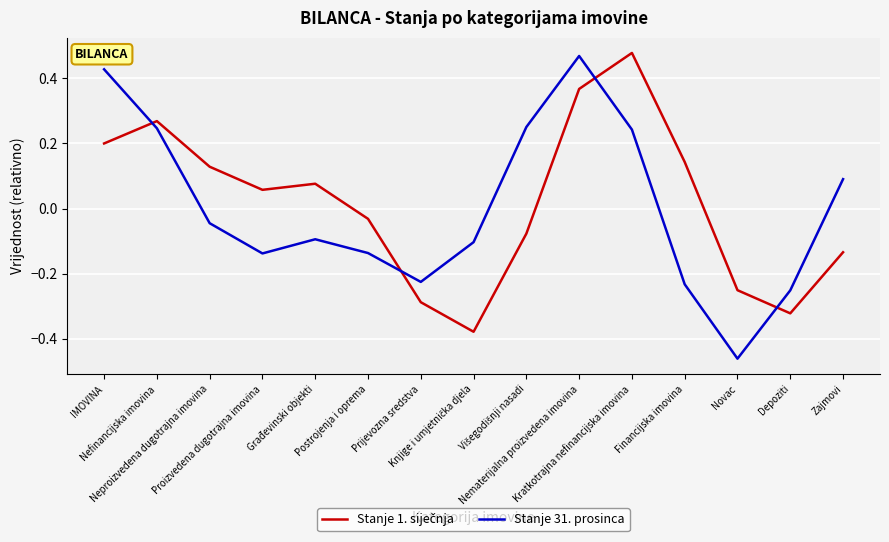

True or false: Stanje 31. prosinca has a value of -0.2 at Postrojenja i oprema.

False